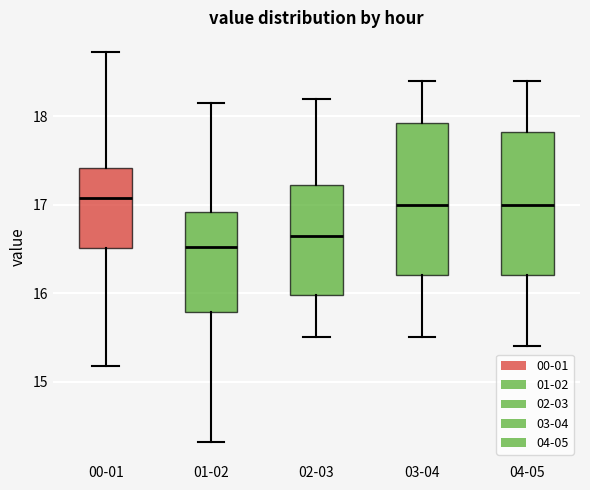

Which box's median line is the lowest?

01-02